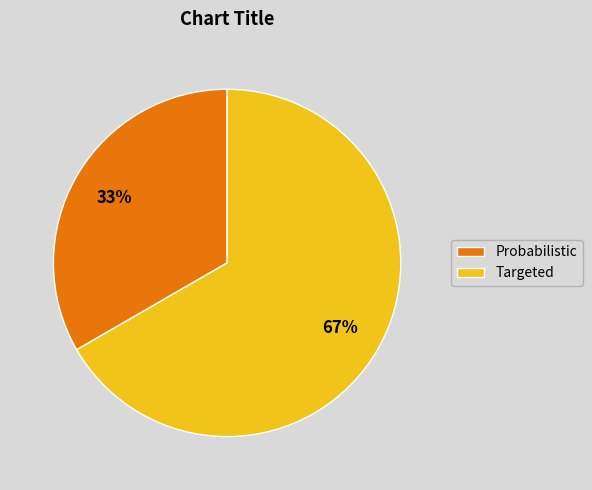

To the nearest percent, what is the average slice percentage?

50%